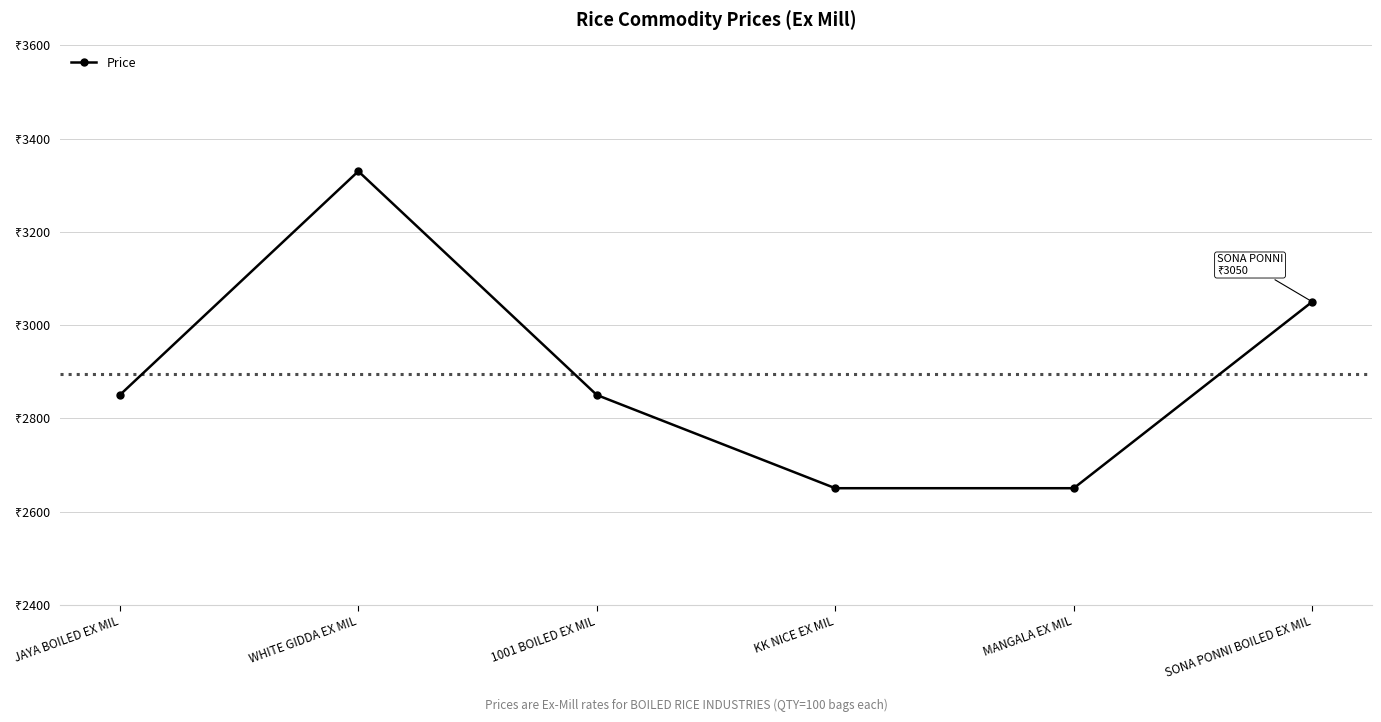

What is the minimum value shown in the chart?

2650